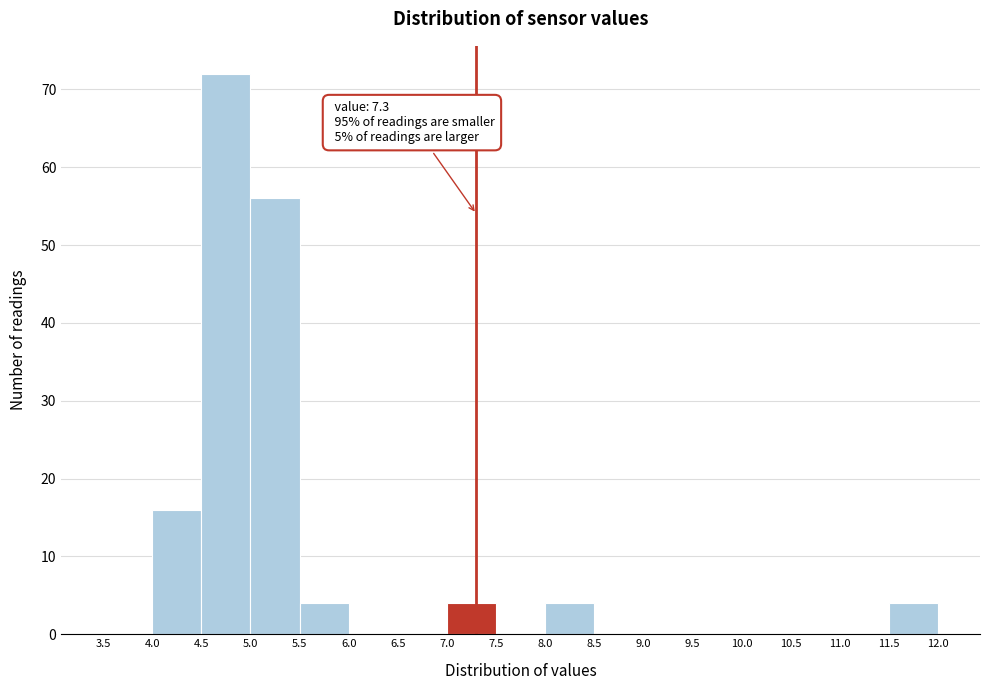

Which range on the x-axis has the tallest bar?

4.5 to 5.0